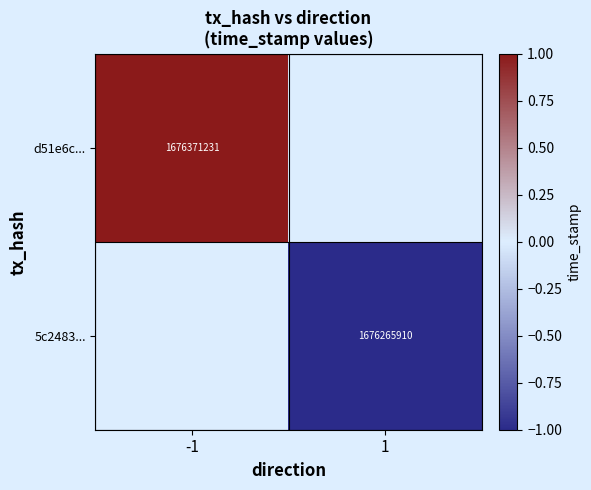

The d51e6c... series shows 1676371231 at -1. True or false?

True